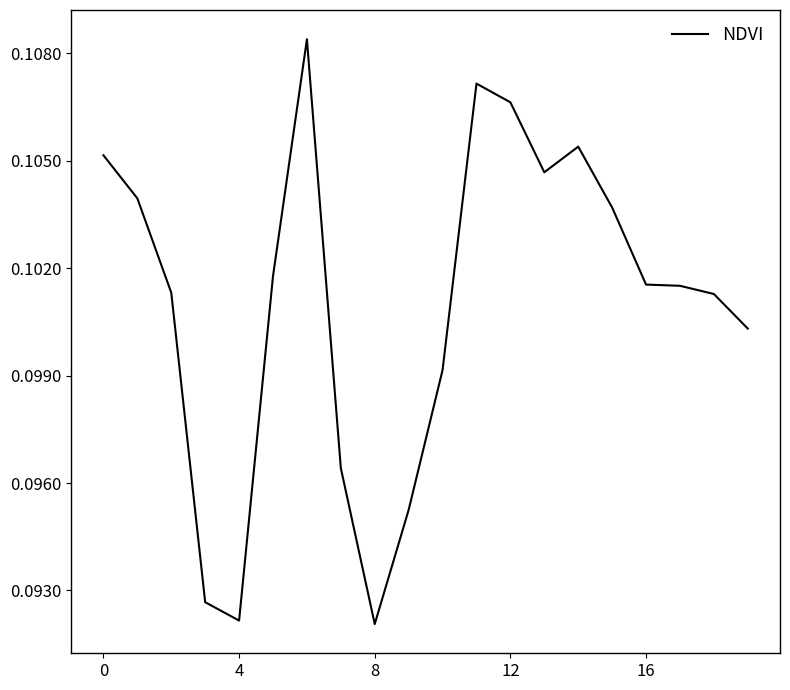

True or false: the data shows 0.2 at 8.

False